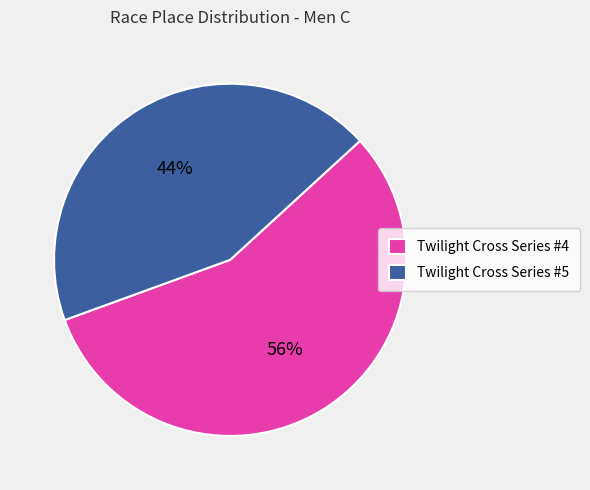

Which slice is the largest?

Twilight Cross Series #4